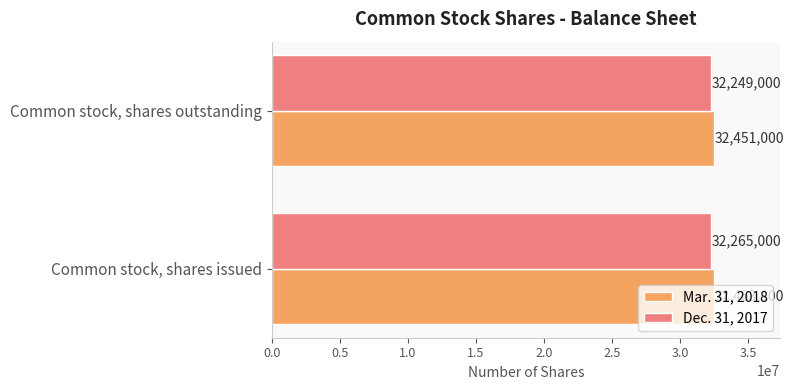

At which category is the sum across all series the highest?

Common stock, shares issued